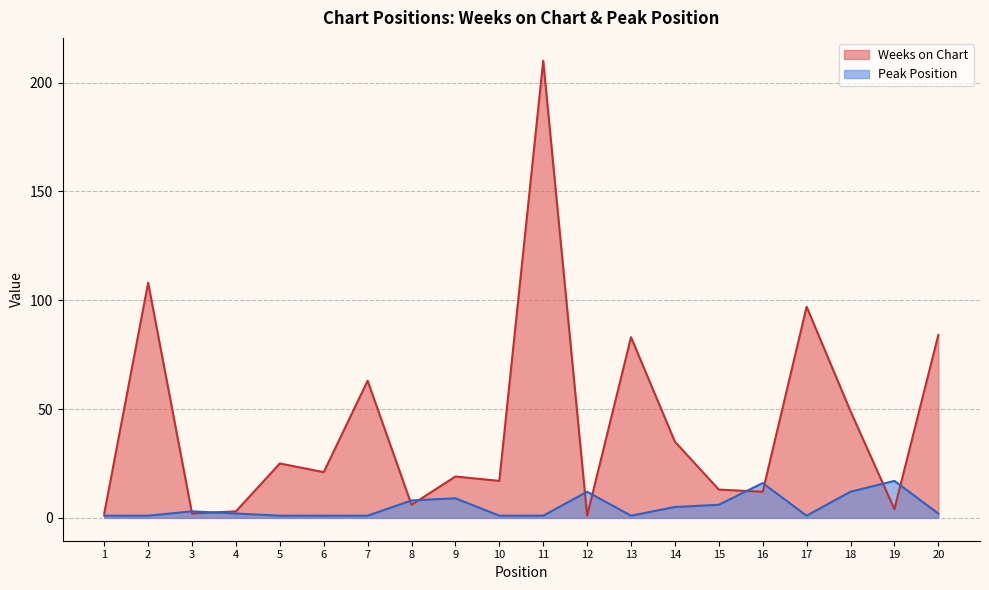

How many data points does each series have?

20